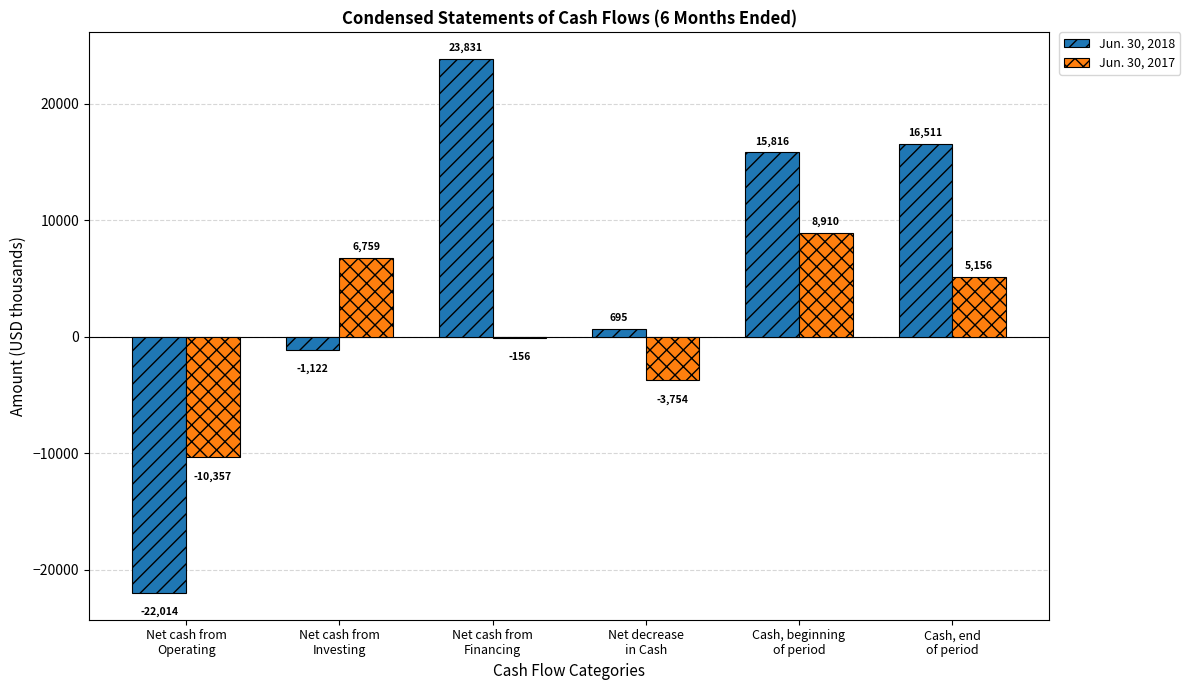

What is the minimum value shown in the chart?

-22014